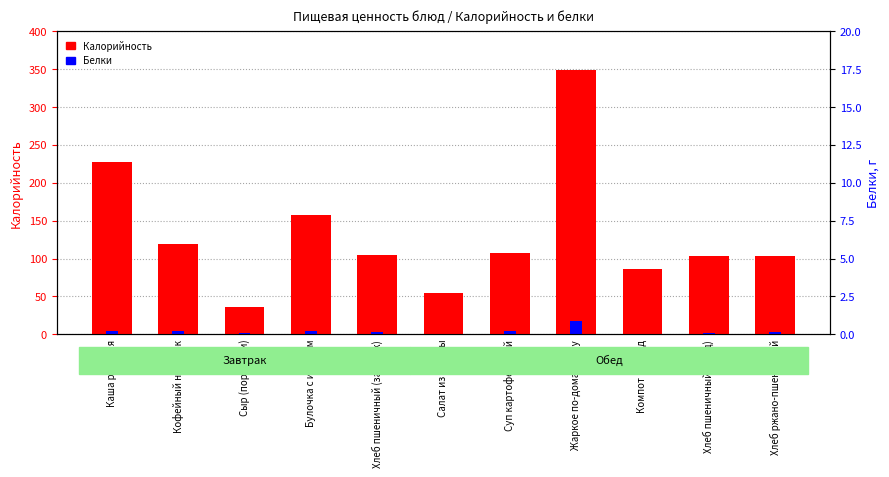

At Компот из ягод, list the series in order from largest to smallest.

Калорийность, Белки